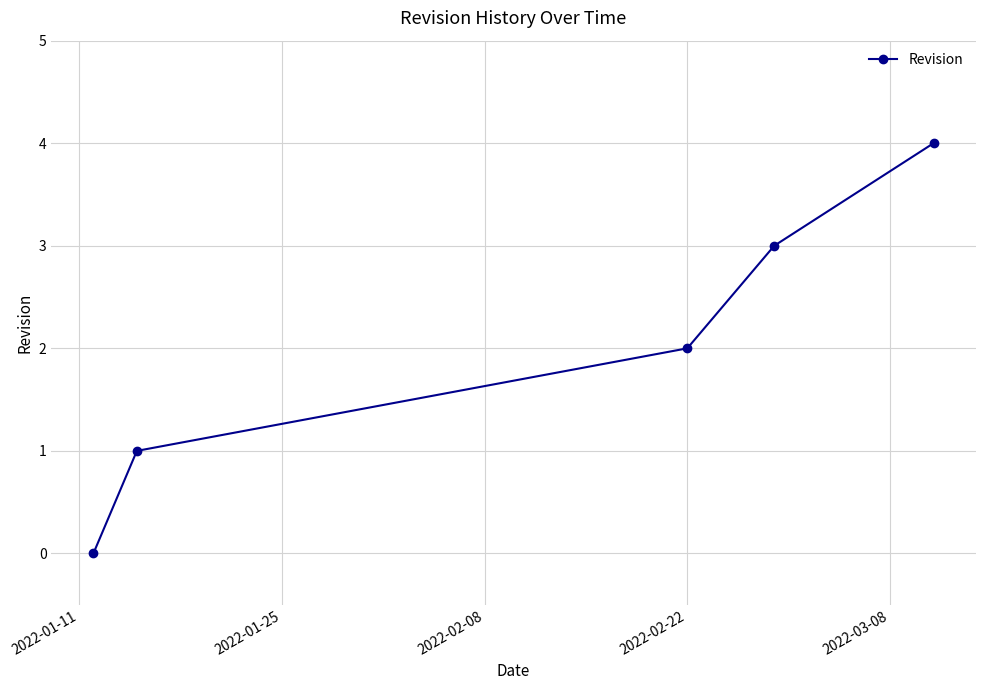

What is the greatest value displayed?

4